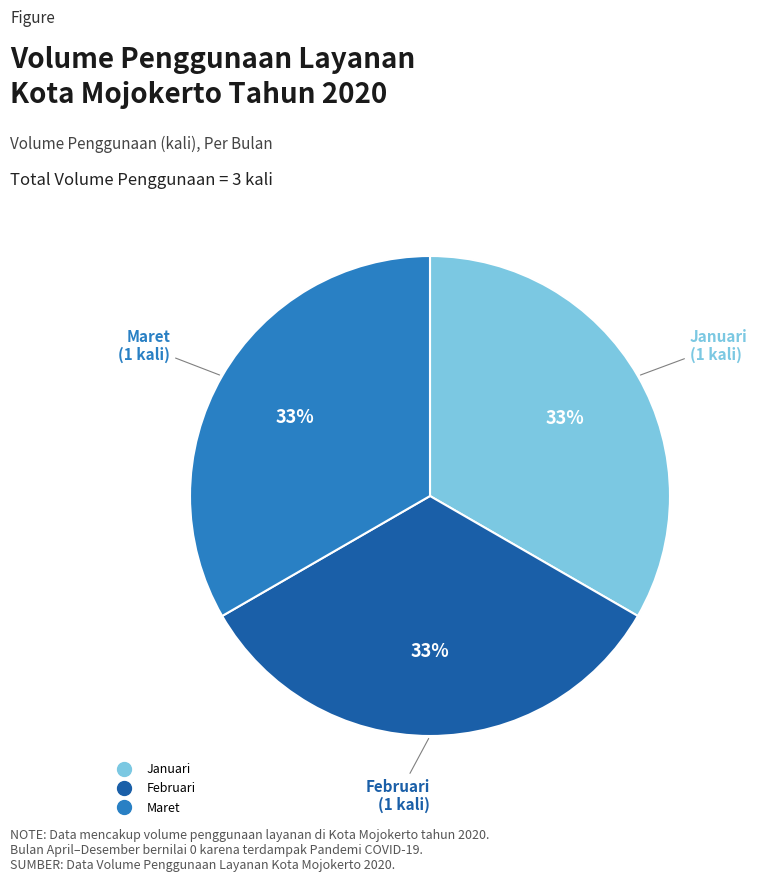

Count the number of slices in the pie.

3